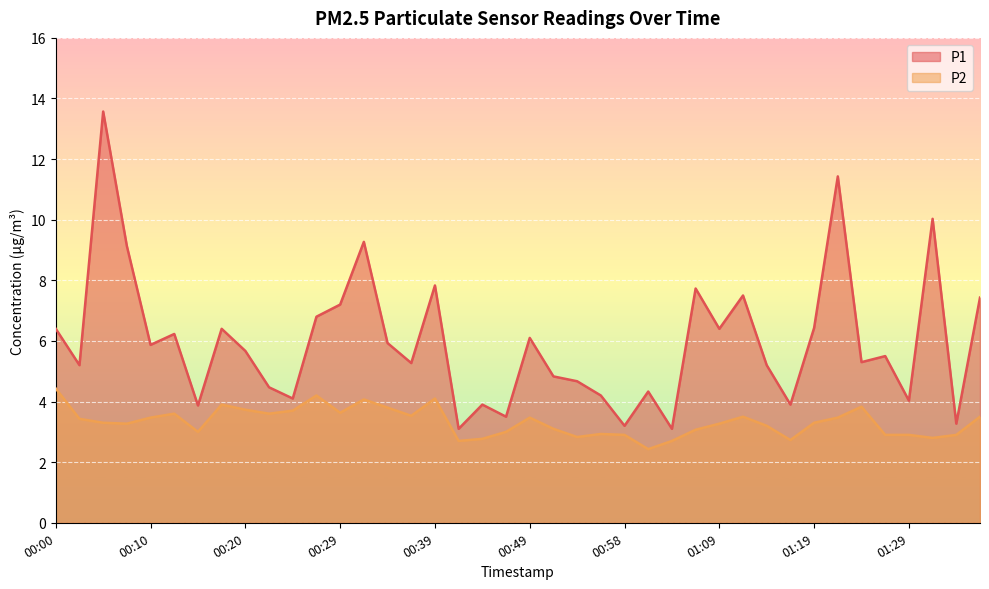

What is the difference between the maximum and second lowest values in the P1 series?

10.5